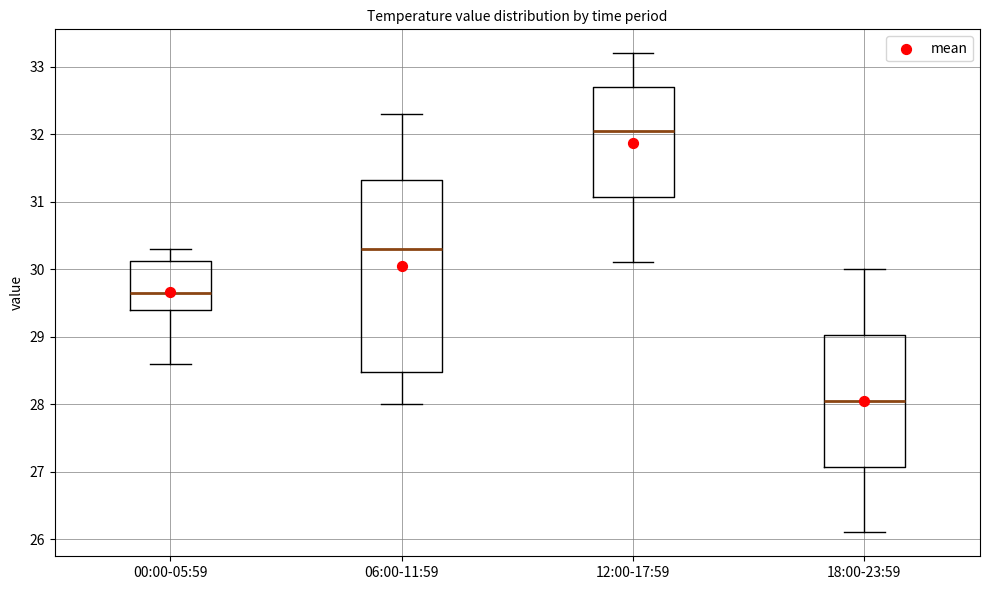

Where does the lower whisker of the box for 18:00-23:59 end on the y-axis? The values are not printed on the chart, so give them approximately, as read against the axis.

26.1